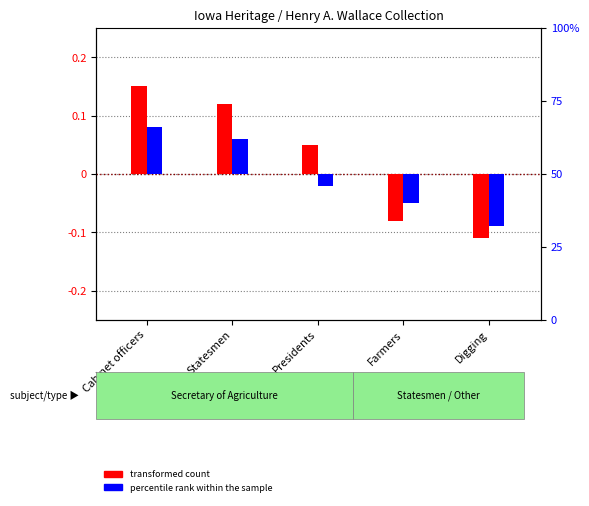

At how many categories does at least one series exceed 0?

3